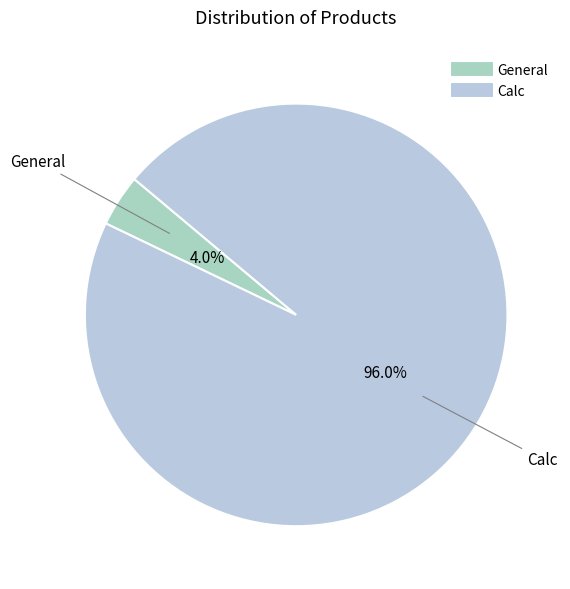

Combined, what portion of the pie is General and Calc?

100.0%